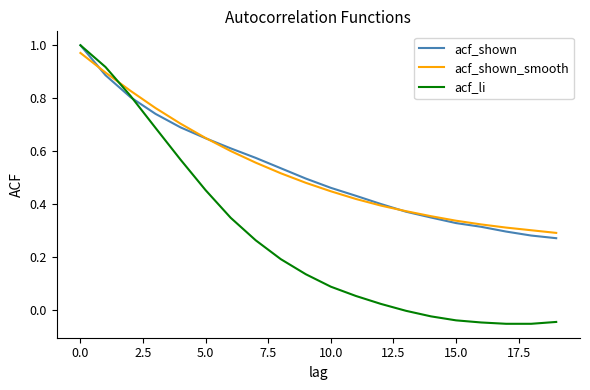

Which series has the largest range (max minus min)?

acf_li